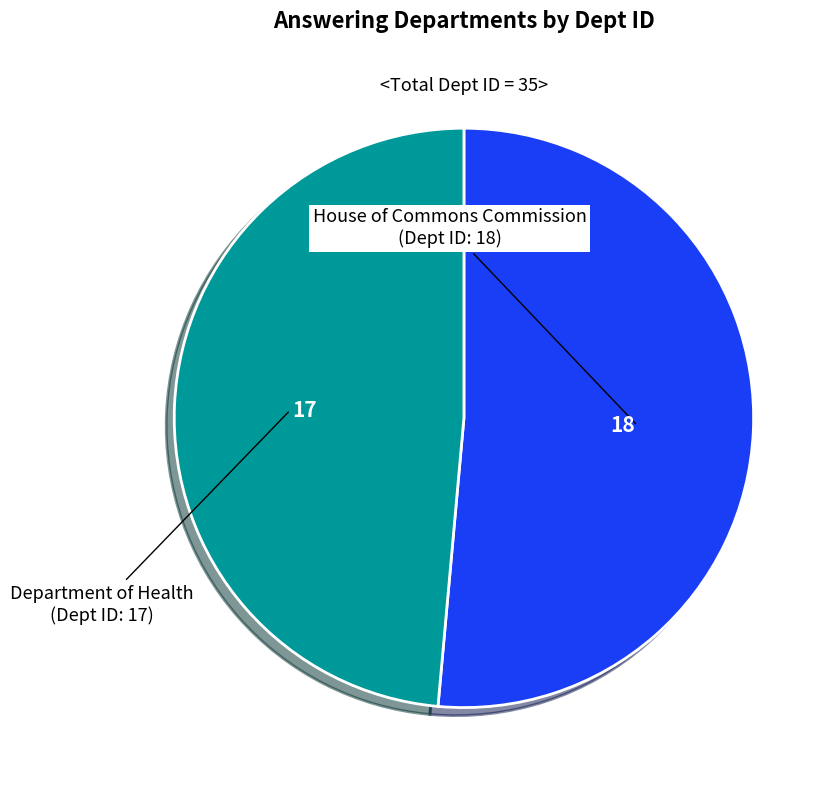

Is there any slice that represents more than half of the pie?

Yes